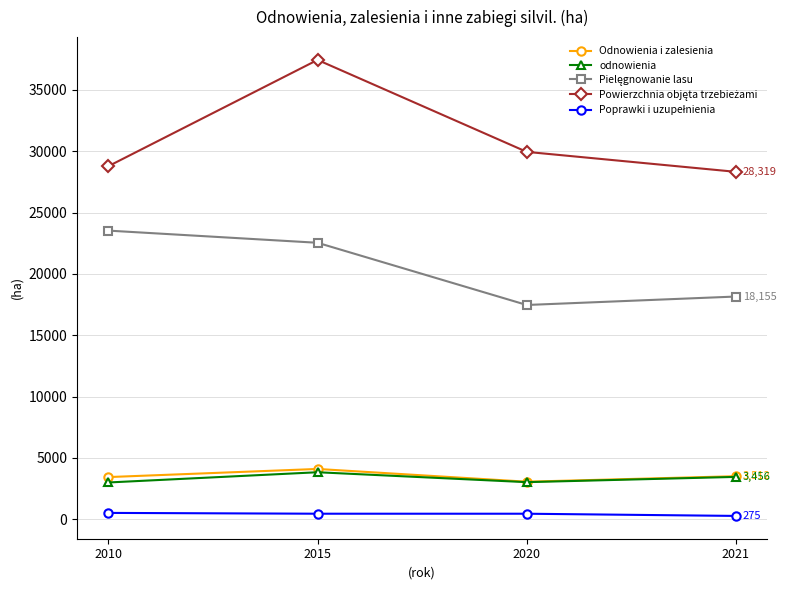

What is the difference between the highest and lowest values at 2020?

29492